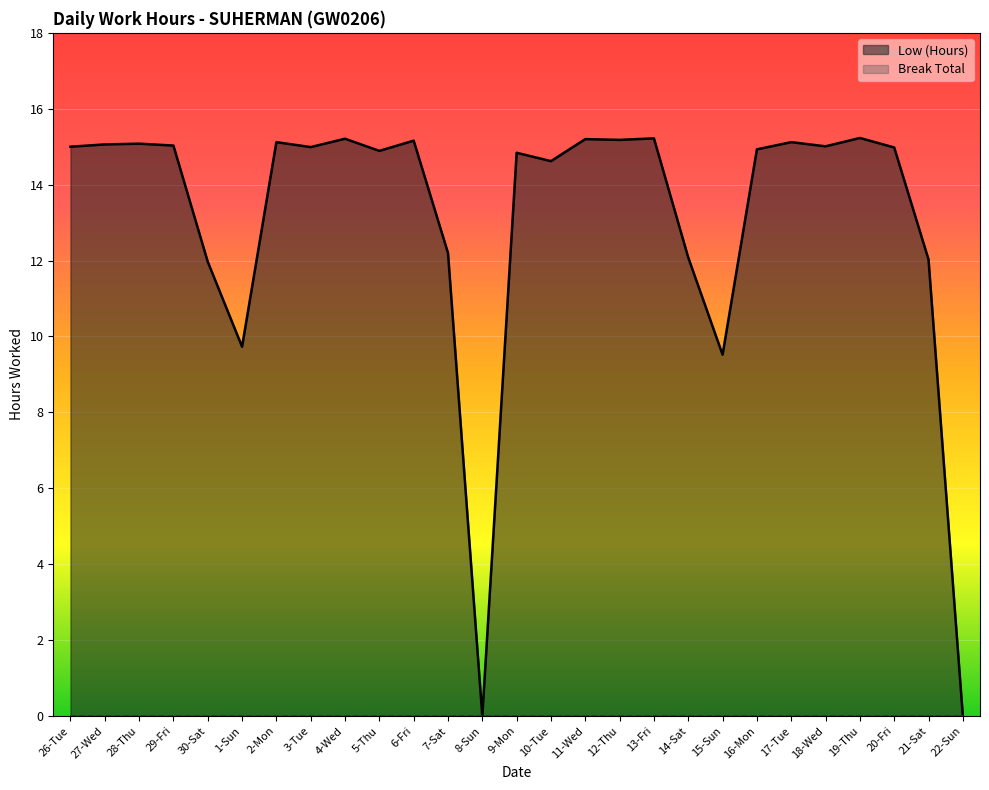

Where is the first local maximum?

28-Thu